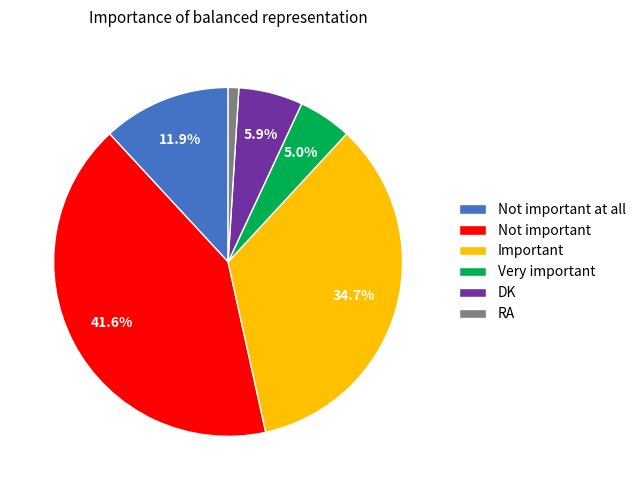

Is it true that Not important at all is 12% of the pie?

True